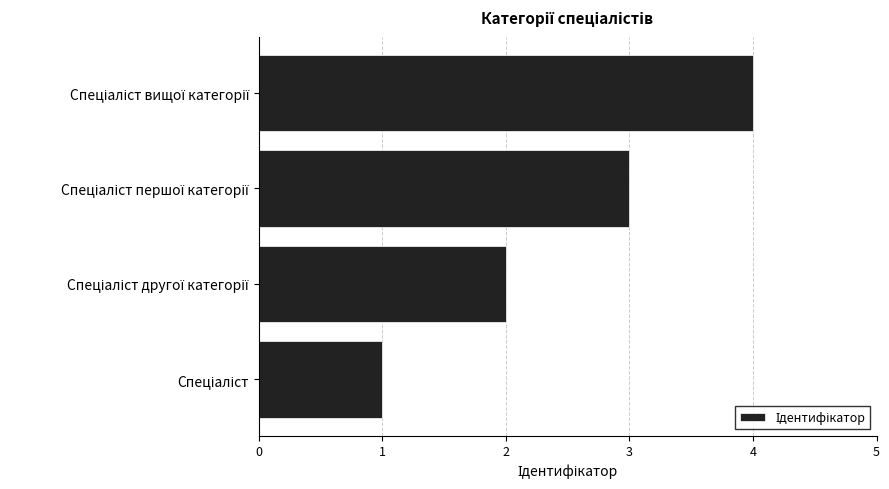

What is the difference between the maximum and minimum values?

3